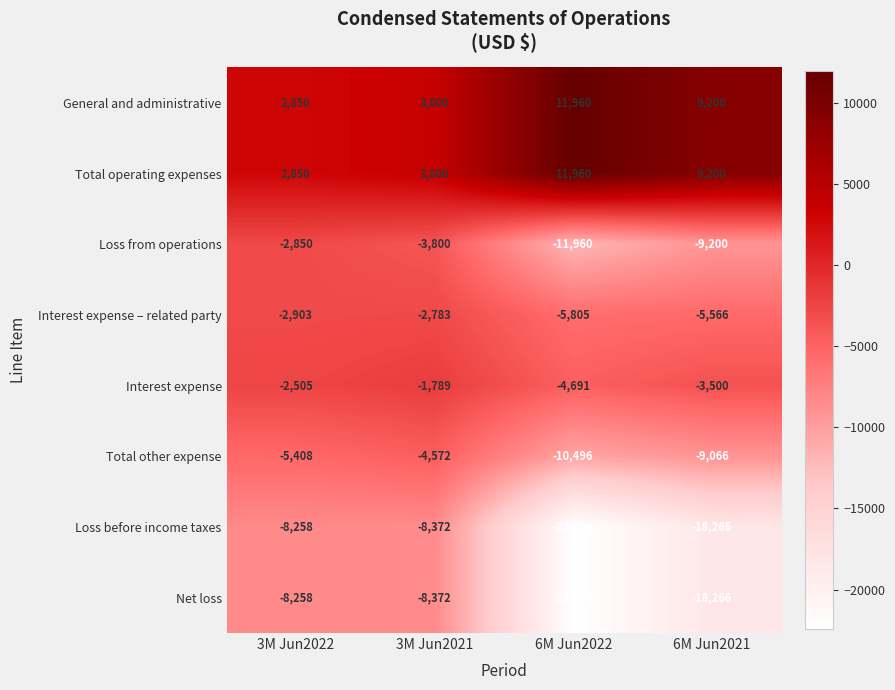

List the labels in order of Interest expense value, smallest first.

6M Jun2022, 6M Jun2021, 3M Jun2022, 3M Jun2021